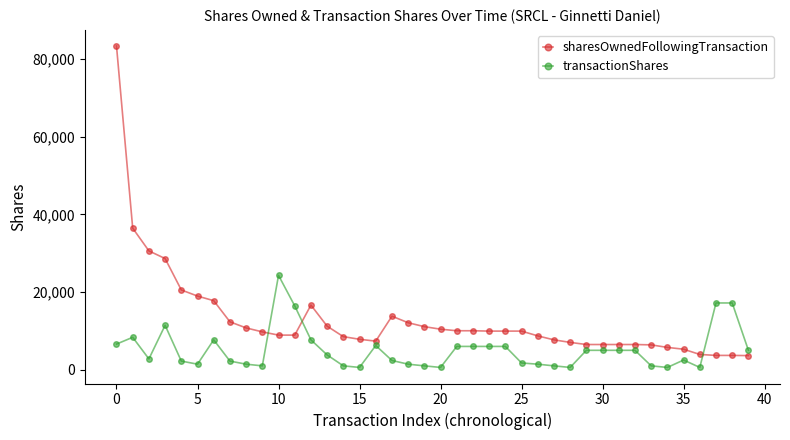

What is the sum of all transactionShares values?

203462